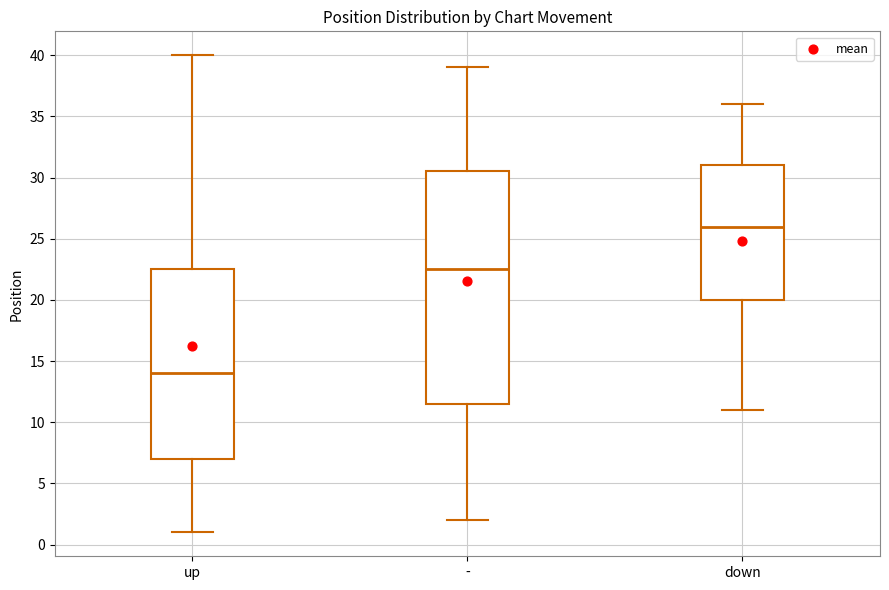

Reading left to right, transcribe this box plot: for each box, give where its median line is, the range the box spans, and where its two whiskers end, as read against the y-axis. The values are not printed on the chart, so give them approximately, as read against the axis.

up: median 14.0, box 7.0 to 22.5, whiskers 1.0 to 40.0
-: median 22.5, box 11.5 to 30.5, whiskers 2.0 to 39.0
down: median 26.0, box 20.0 to 31.0, whiskers 11.0 to 36.0